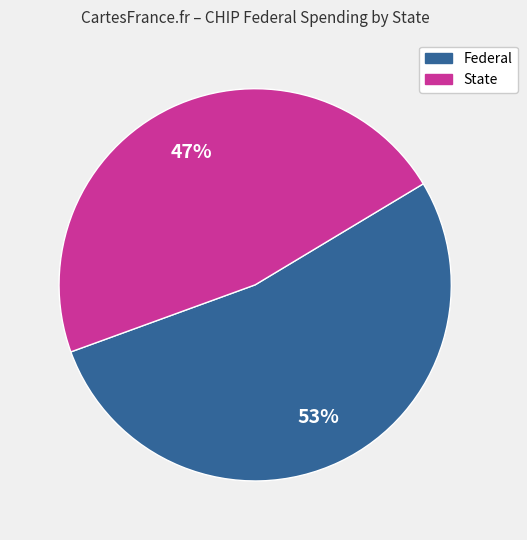

To the nearest percent, what is the average slice percentage?

50%